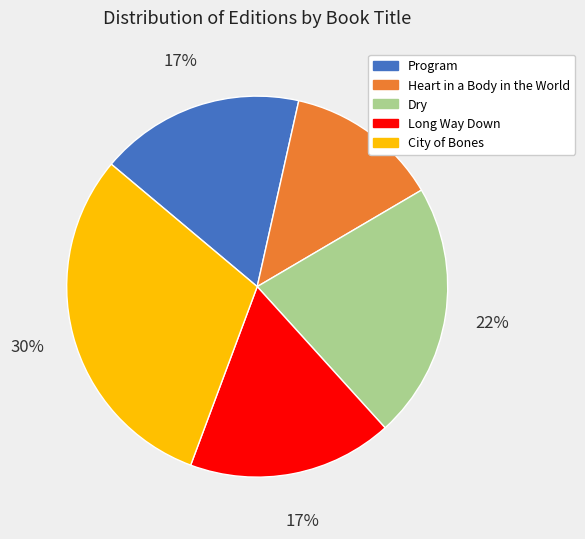

What is the ratio of the value at Program to the value at Dry?

0.8